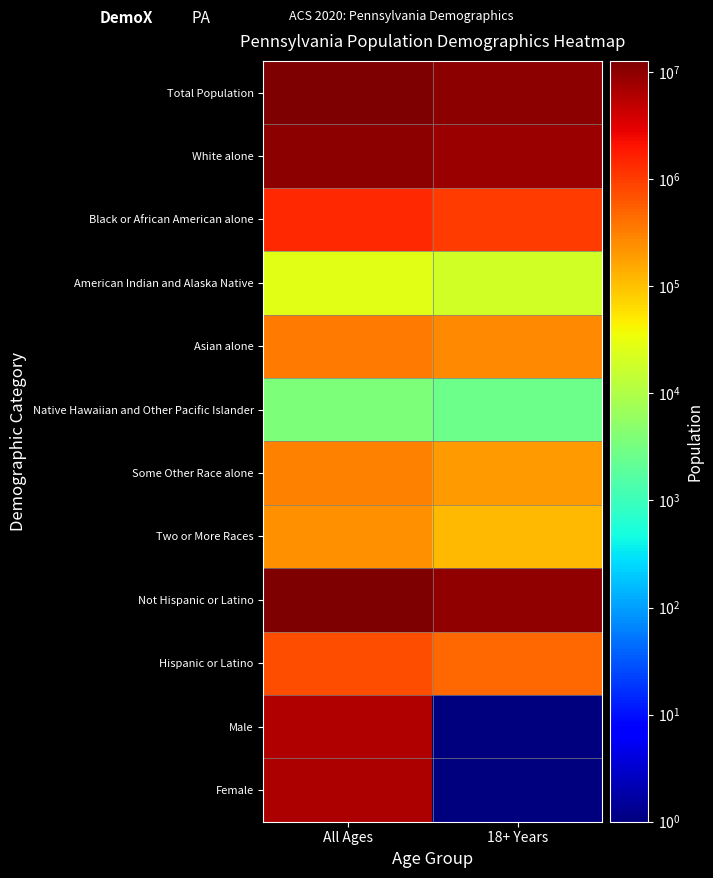

Which series has the widest spread of values?

Female